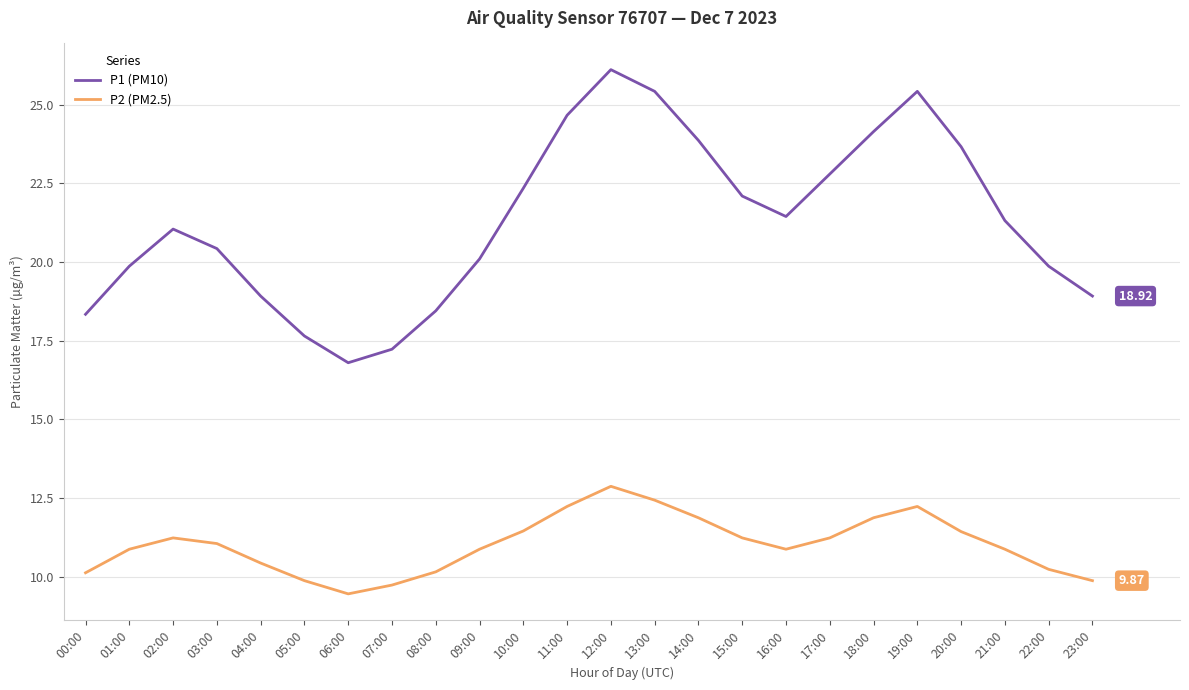

What value does the P2 (PM2.5) series have at 14:00?

11.9